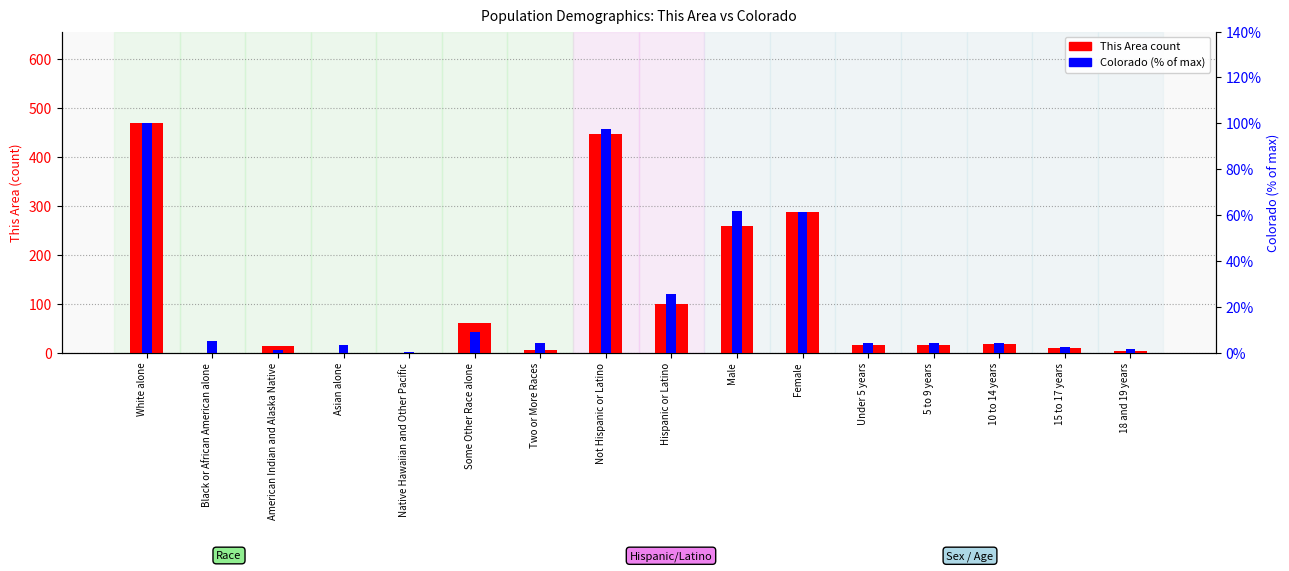

At which label does This Area first exceed 16?

White alone